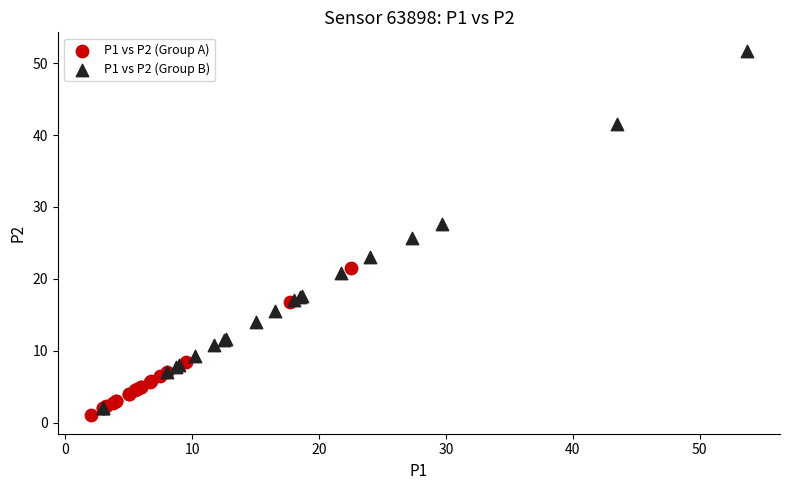

Which series has the largest Y range (max minus min)?

P1 vs P2 (Group B)